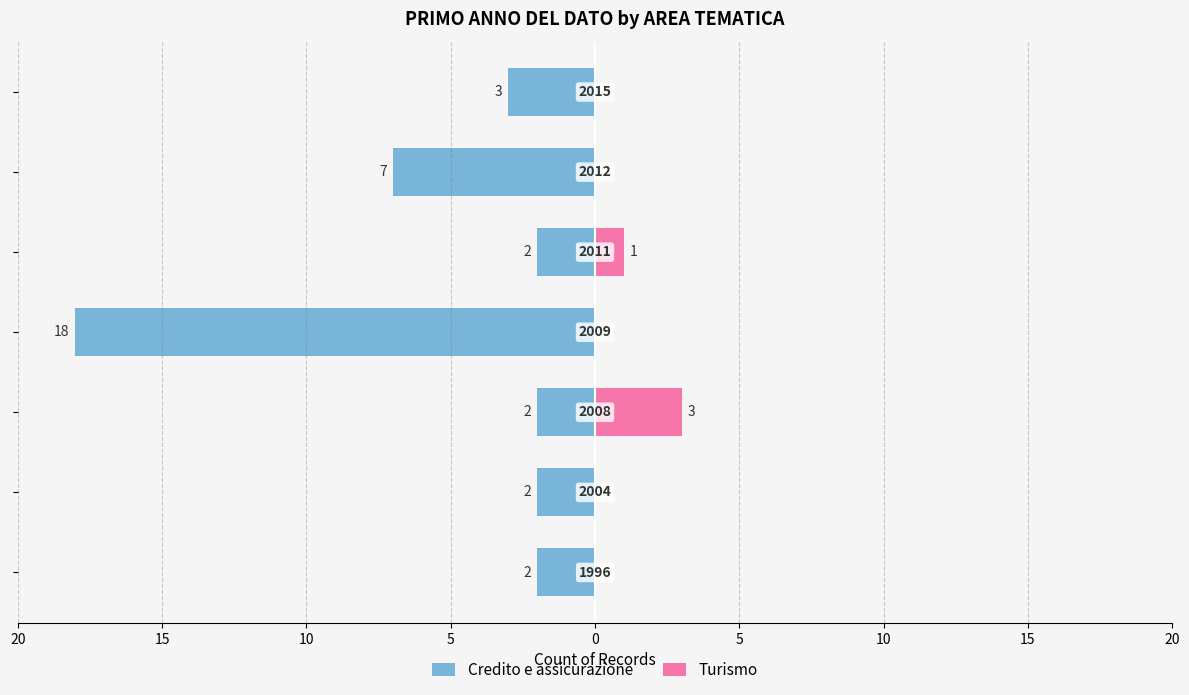

Reading right to left, extract all data points from this chart.

Credito e assicurazione: -3	-7	-2	-18	-2	-2	-2
Turismo: 0	0	1	0	3	0	0